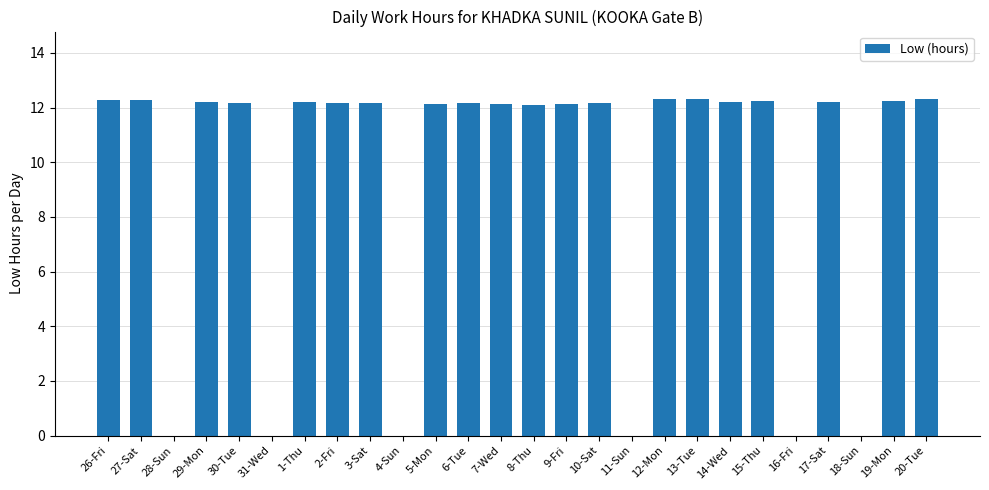

Is it true that the value at 6-Tue is 18.0?

False